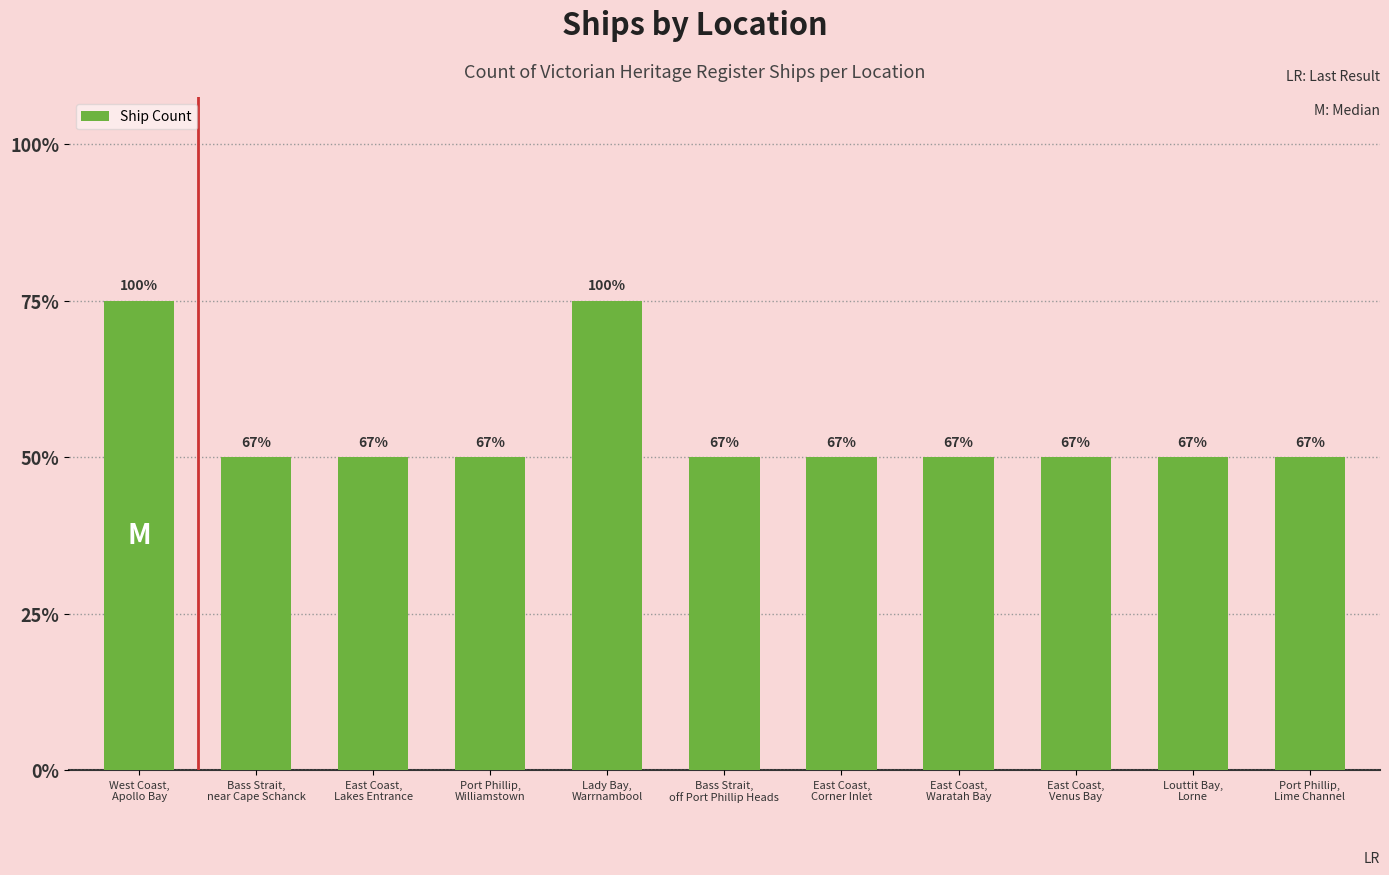

Which has a higher value, Port Phillip,
Lime Channel or Bass Strait,
off Port Phillip Heads?

Port Phillip,
Lime Channel